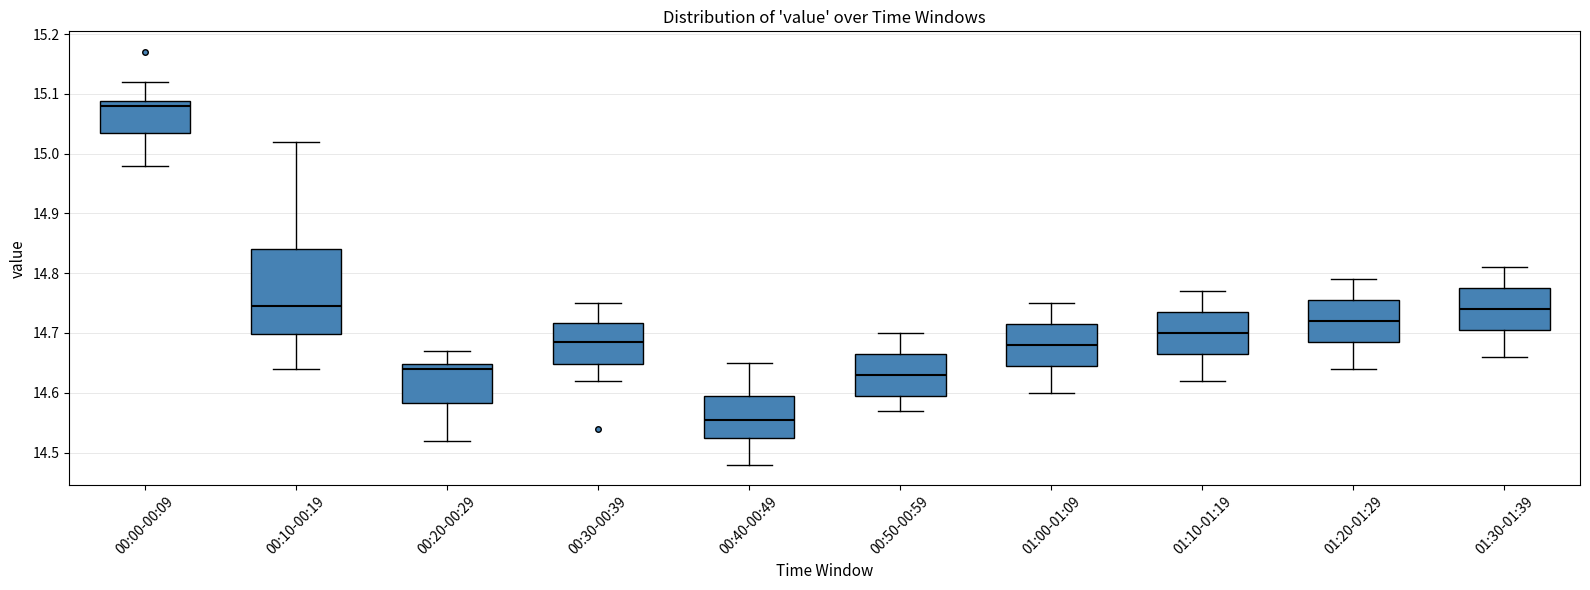

Where is the upper edge of the box for 01:20-01:29 on the y-axis? The values are not printed on the chart, so give them approximately, as read against the axis.

14.76